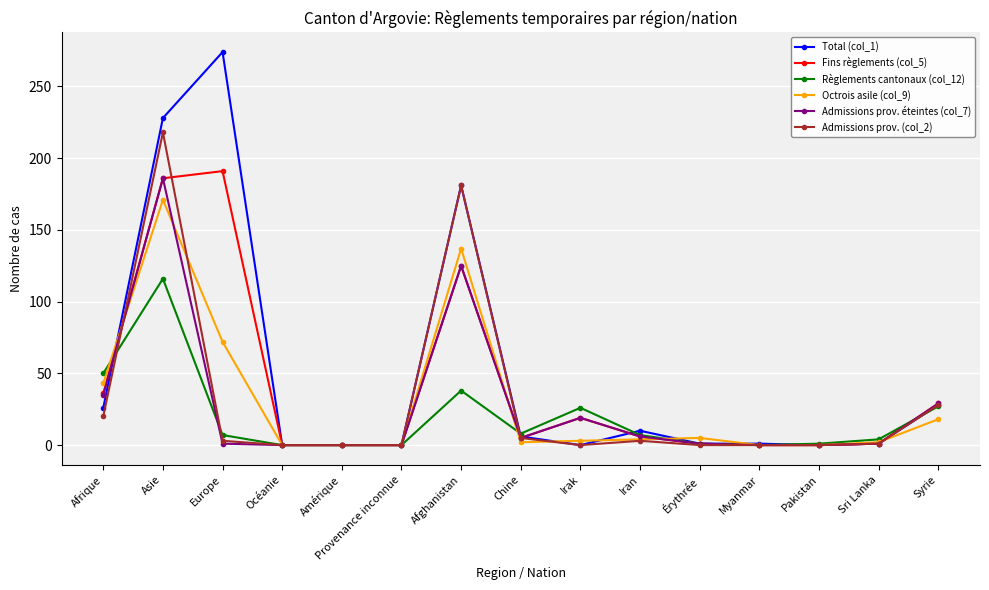

Where is the first local maximum for Octrois asile (col_9)?

Asie